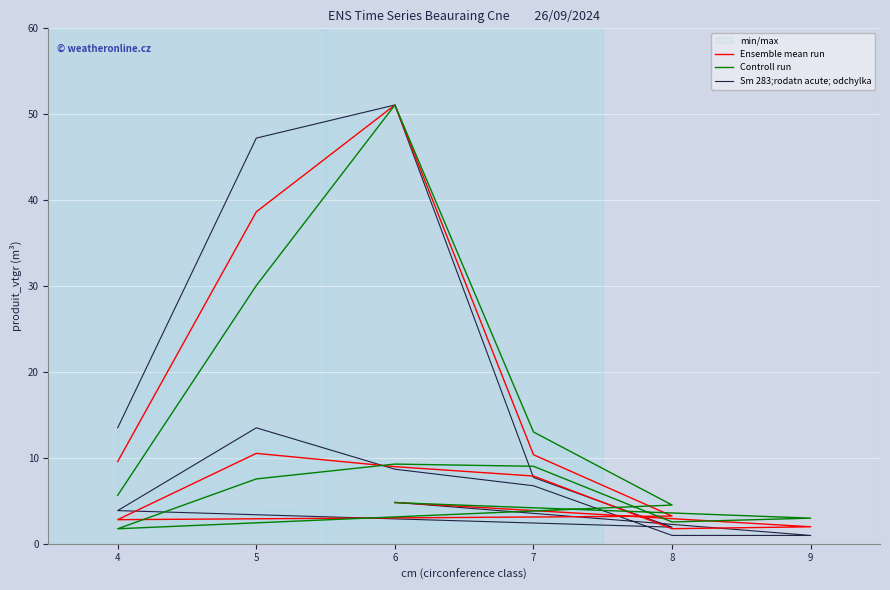

In Ensemble mean run, how many points are lower than both neighbors (excluding endpoints)?

2